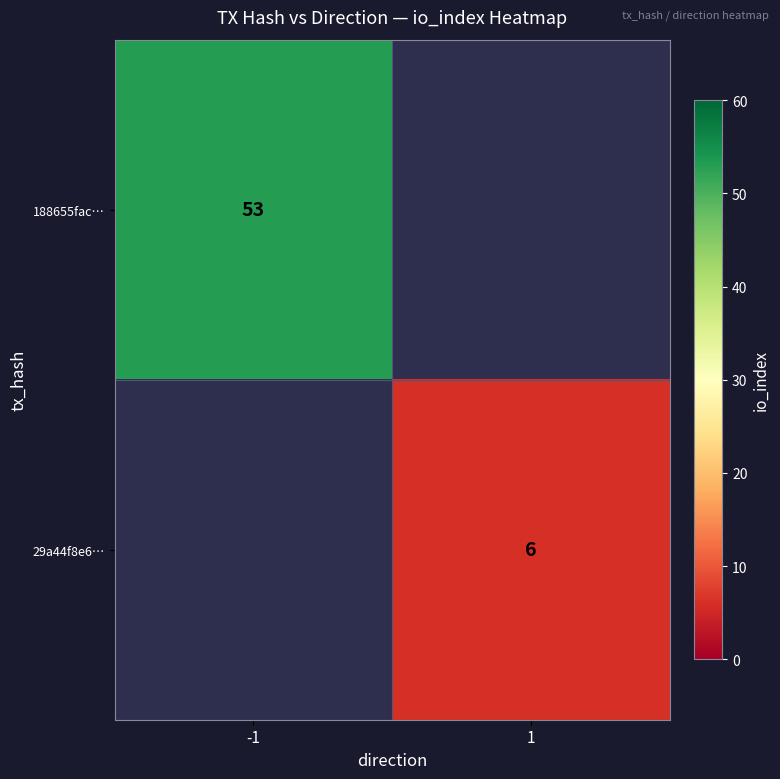

Is the value of 29a44f8e6… at 1 greater than the value of 188655fac… at -1?

No